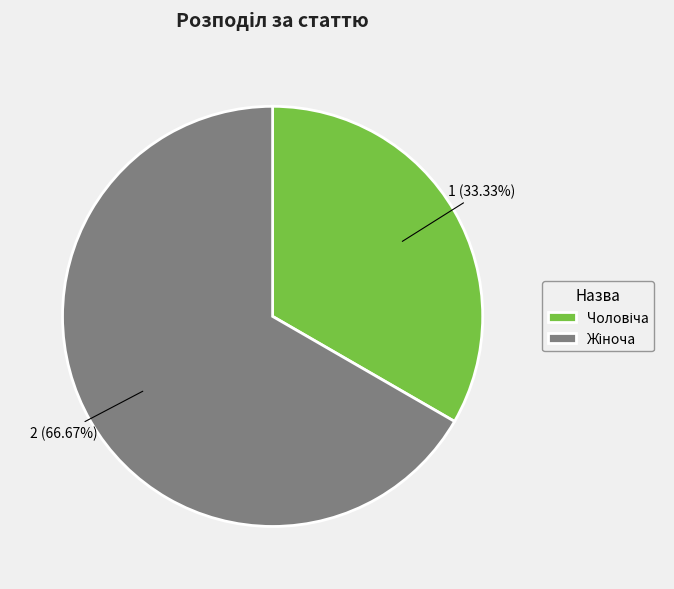

Count the number of slices in the pie.

2